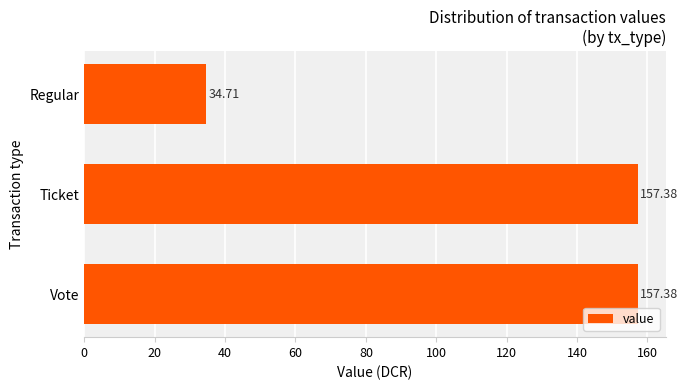

What is the sum of the values at Regular and Vote?

192.1